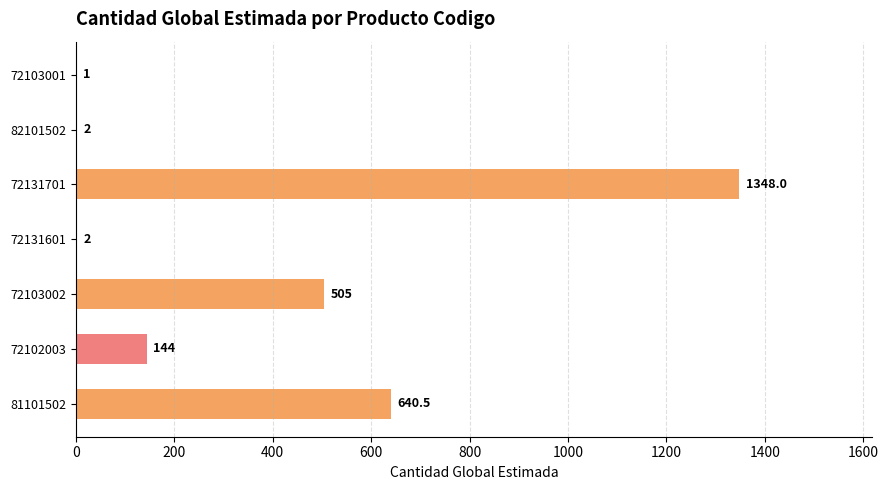

What is the greatest value displayed?

1348.0